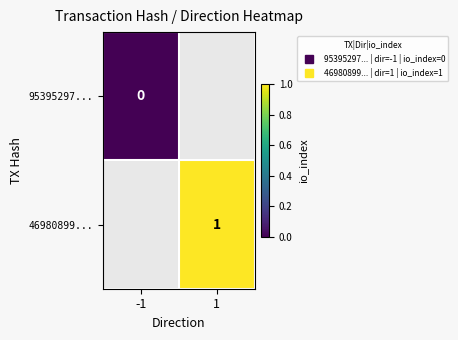

How many positive values does the 46980899... series have?

1